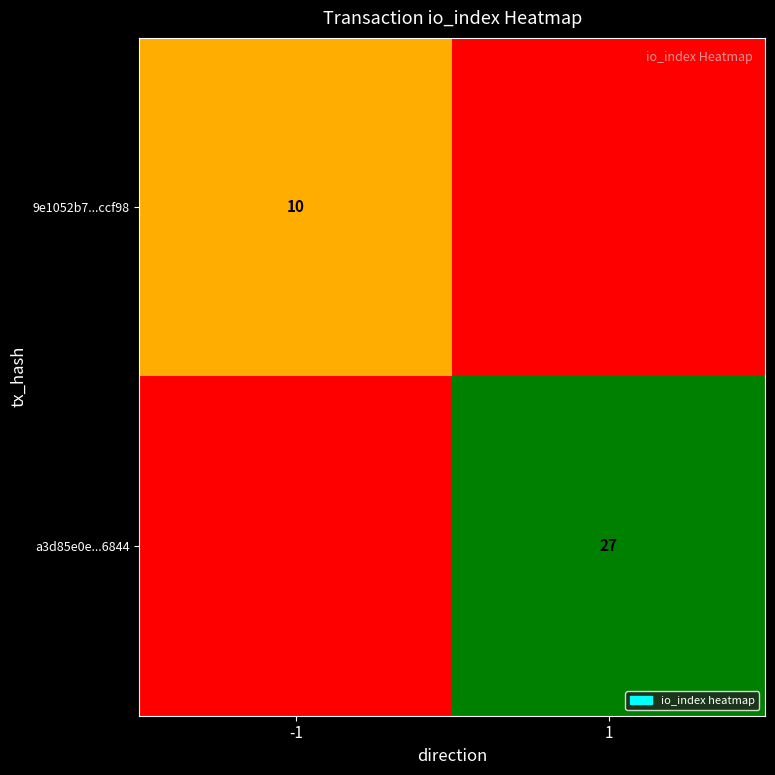

The value of a3d85e0e...6844 at 1 is 8. True or false?

False